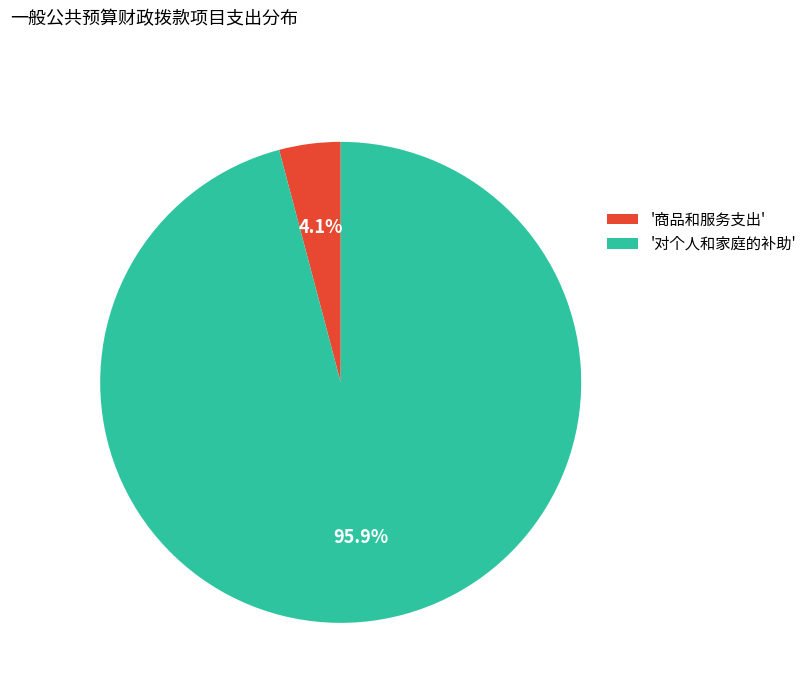

What is the majority slice?

'对个人和家庭的补助'